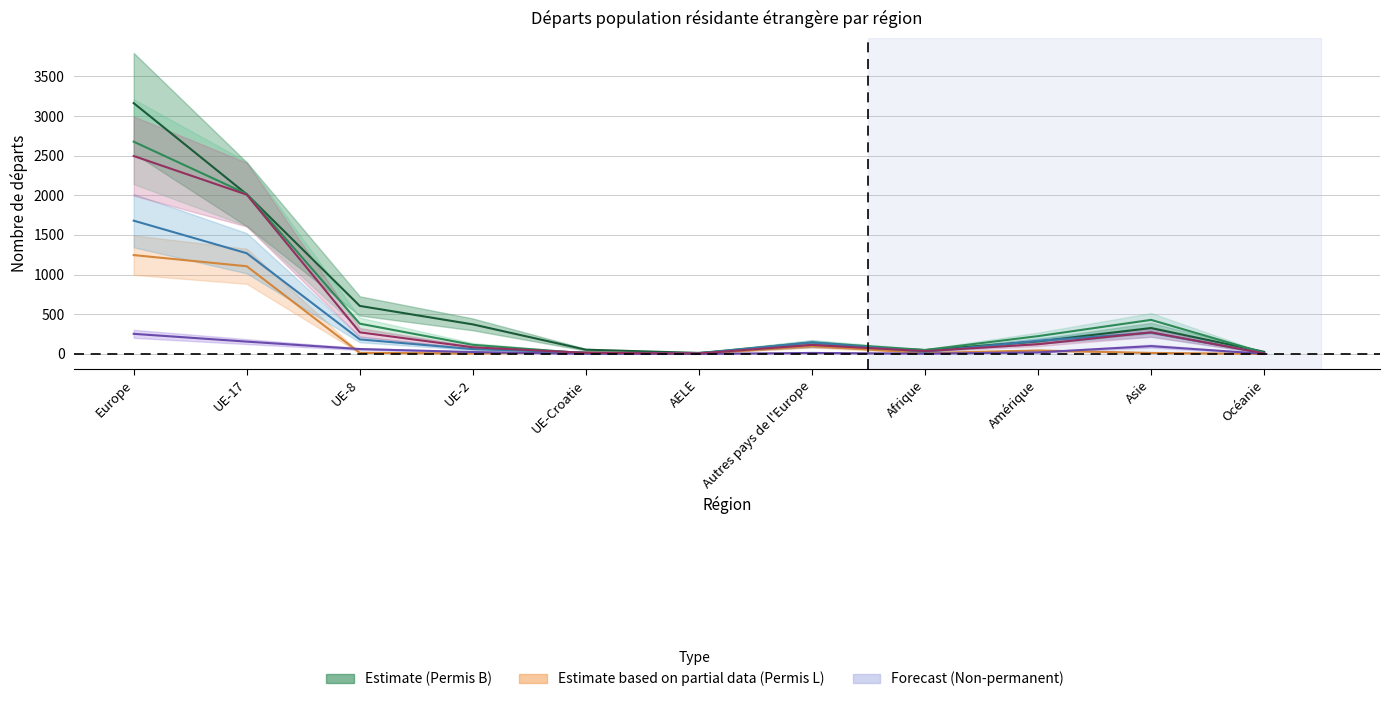

True or false: col_3 (Hommes) and col_4 (Permis L Total) intersect in this chart.

False